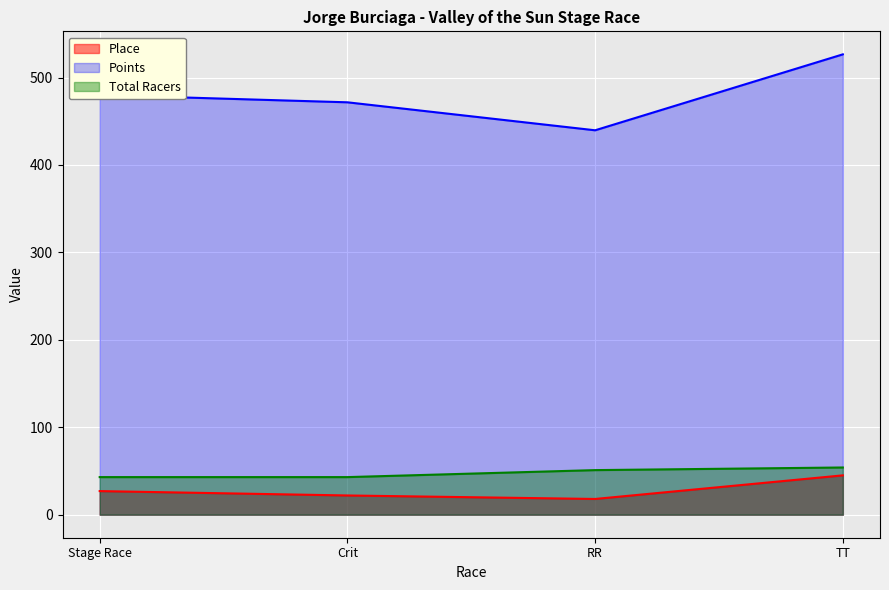

Rank the categories by Total Racers value from lowest to highest.

Stage Race, Crit, RR, TT